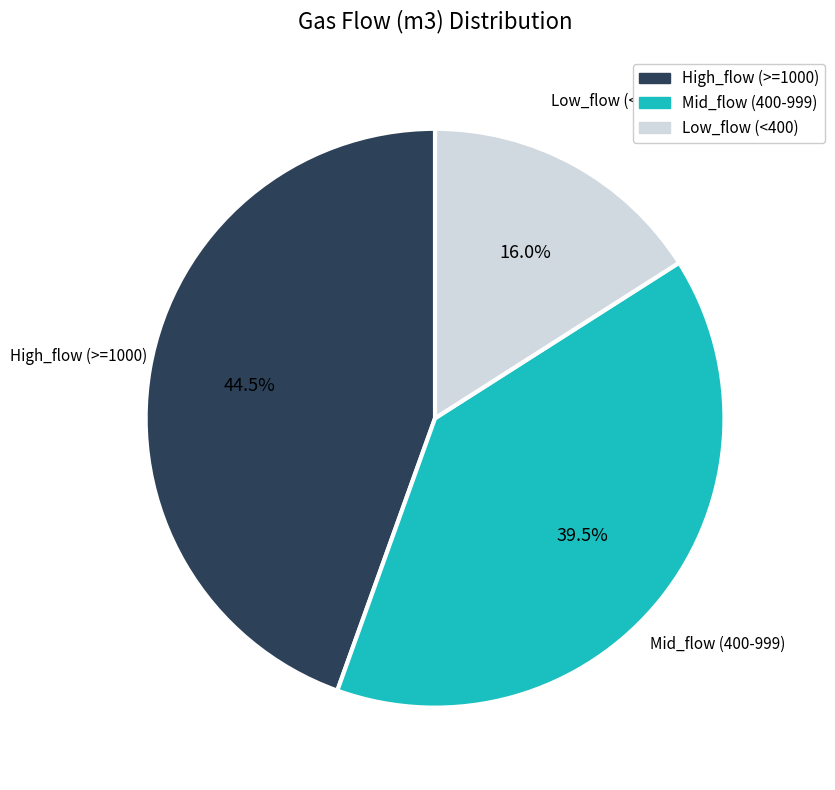

Is there a majority slice in this chart?

No